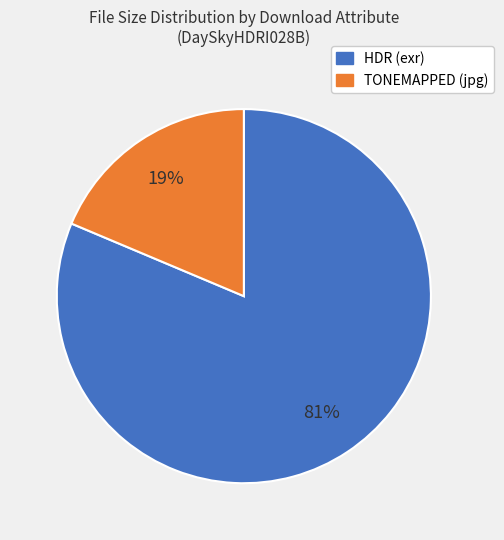

Is there a majority slice in this chart?

Yes